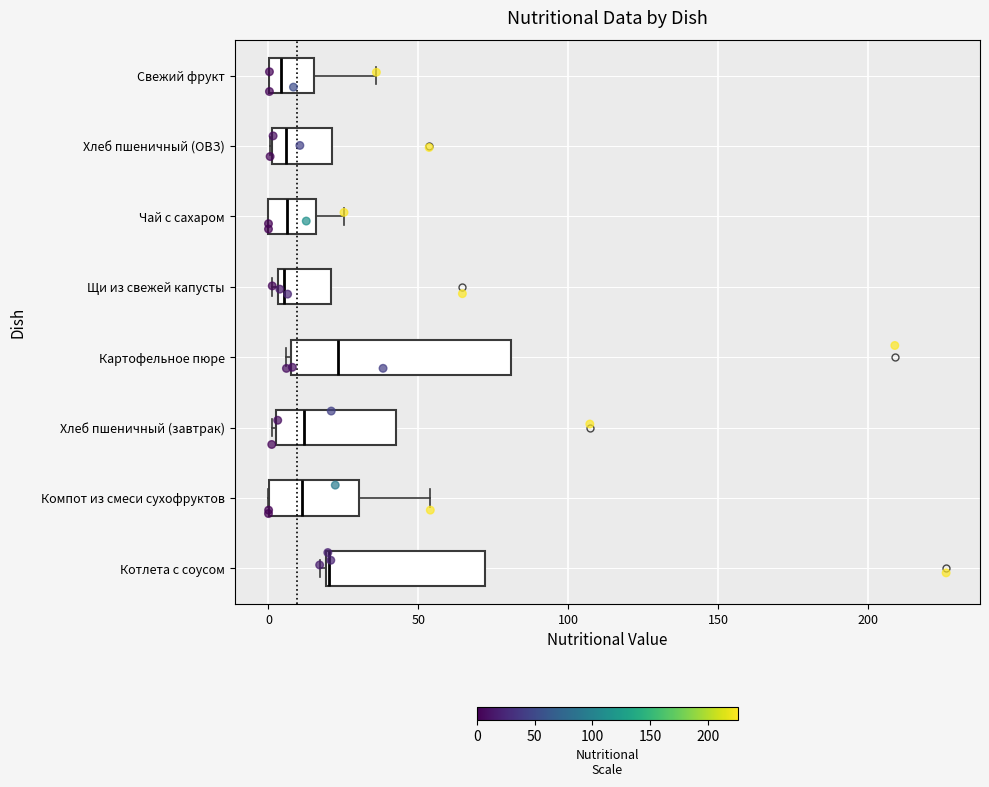

Reading bottom to top, read every box against the x-axis: the position of its median line, the range the box covers, and the ends of its whiskers. The values are not printed on the chart, so give them approximately, as read against the axis.

Котлета с соусом: median 20, box 20 to 70, whiskers 15 to 70
Компот из смеси сухофруктов: median 10, box 0 to 30, whiskers 0 to 55
Хлеб пшеничный (завтрак): median 10, box 5 to 45, whiskers 0 to 45
Картофельное пюре: median 25, box 5 to 80, whiskers 5 to 80
Щи из свежей капусты: median 5 (just right of the box's left edge), box 5 to 20, whiskers 0 to 20
Чай с сахаром: median 5, box 0 to 15, whiskers 0 to 25
Хлеб пшеничный (ОВЗ): median 5, box 0 to 20, whiskers 0 to 20
Свежий фрукт: median 5, box 0 to 15, whiskers 0 to 35